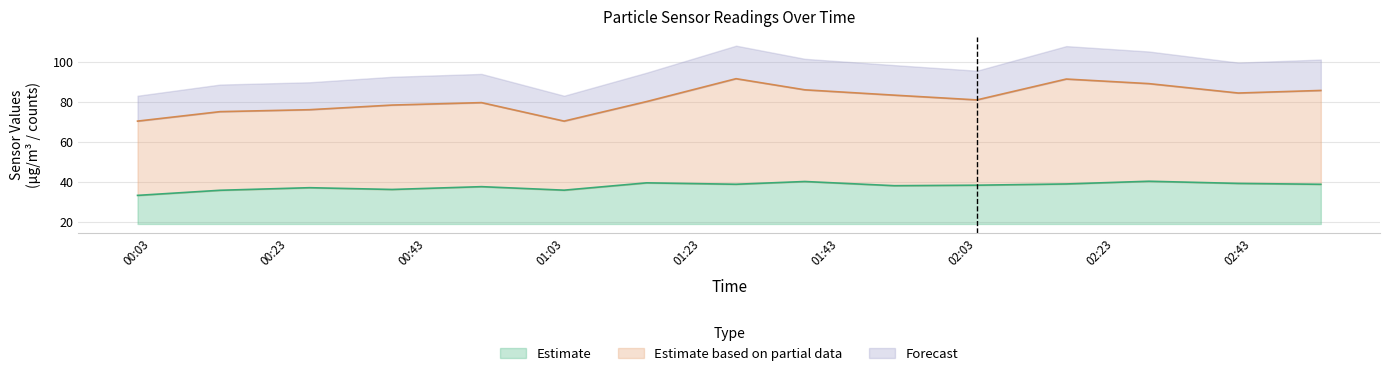

True or false: SDS_P2 and SDS_P1 cross at least once.

False